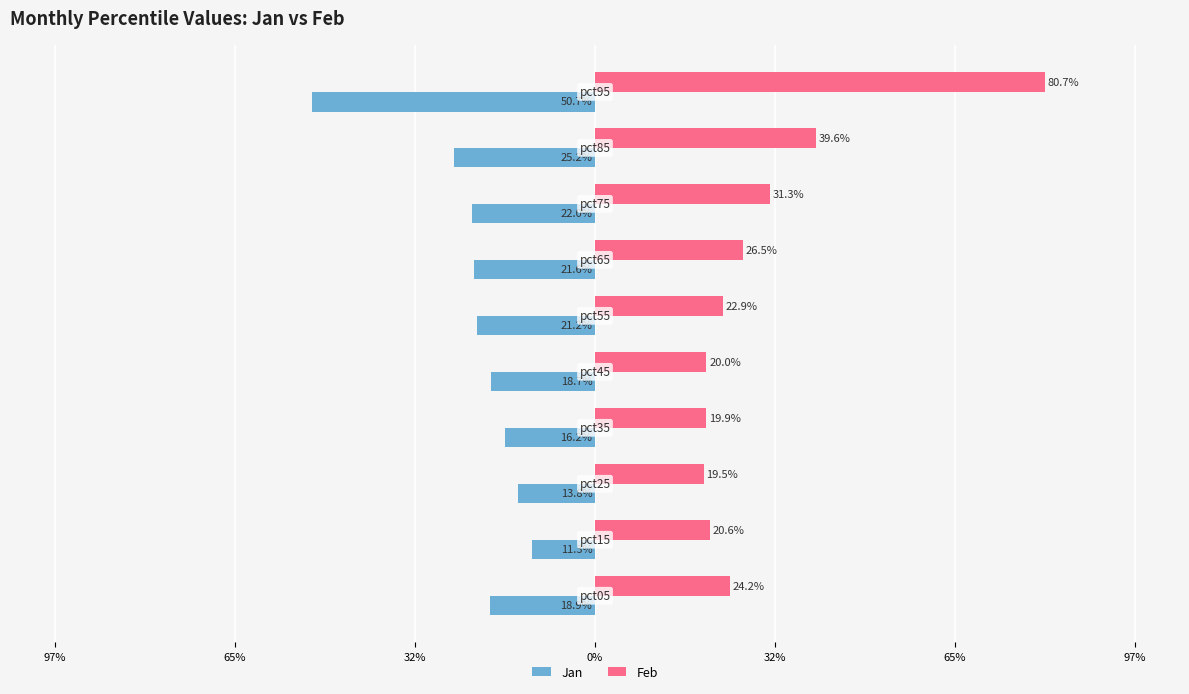

What is the highest value of the Jan series?

-0.1